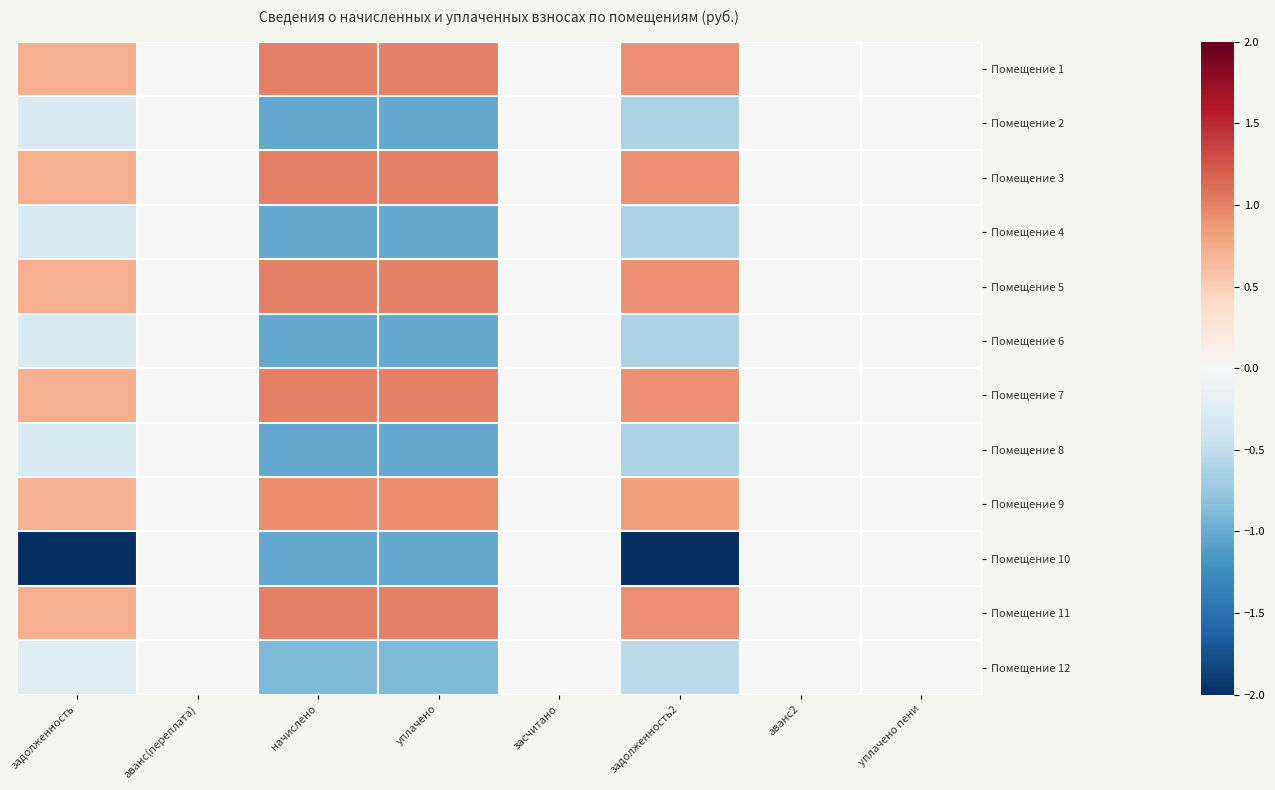

Reading right to left, list all the values displayed in this chart.

Помещение 1: уплачено пени=0.0	аванс2=0.0	задолженность2=0.9	засчитано=0.0	уплачено=1.0	начислено=1.0	аванс(переплата)=0.0	задолженность=0.7
Помещение 2: уплачено пени=0.0	аванс2=0.0	задолженность2=-0.6	засчитано=0.0	уплачено=-1.0	начислено=-1.0	аванс(переплата)=0.0	задолженность=-0.3
Помещение 3: уплачено пени=0.0	аванс2=0.0	задолженность2=0.9	засчитано=0.0	уплачено=1.0	начислено=1.0	аванс(переплата)=0.0	задолженность=0.7
Помещение 4: уплачено пени=0.0	аванс2=0.0	задолженность2=-0.6	засчитано=0.0	уплачено=-1.0	начислено=-1.0	аванс(переплата)=0.0	задолженность=-0.3
Помещение 5: уплачено пени=0.0	аванс2=0.0	задолженность2=0.9	засчитано=0.0	уплачено=1.0	начислено=1.0	аванс(переплата)=0.0	задолженность=0.7
Помещение 6: уплачено пени=0.0	аванс2=0.0	задолженность2=-0.6	засчитано=0.0	уплачено=-1.0	начислено=-1.0	аванс(переплата)=0.0	задолженность=-0.3
Помещение 7: уплачено пени=0.0	аванс2=0.0	задолженность2=0.9	засчитано=0.0	уплачено=1.0	начислено=1.0	аванс(переплата)=0.0	задолженность=0.7
Помещение 8: уплачено пени=0.0	аванс2=0.0	задолженность2=-0.6	засчитано=0.0	уплачено=-1.0	начислено=-1.0	аванс(переплата)=0.0	задолженность=-0.3
Помещение 9: уплачено пени=0.0	аванс2=0.0	задолженность2=0.8	засчитано=0.0	уплачено=0.9	начислено=0.9	аванс(переплата)=0.0	задолженность=0.7
Помещение 10: уплачено пени=0.0	аванс2=0.0	задолженность2=-2.3	засчитано=0.0	уплачено=-1.0	начислено=-1.0	аванс(переплата)=0.0	задолженность=-2.9
Помещение 11: уплачено пени=0.0	аванс2=0.0	задолженность2=0.9	засчитано=0.0	уплачено=1.0	начислено=1.0	аванс(переплата)=0.0	задолженность=0.7
Помещение 12: уплачено пени=0.0	аванс2=0.0	задолженность2=-0.5	засчитано=0.0	уплачено=-0.9	начислено=-0.9	аванс(переплата)=0.0	задолженность=-0.2